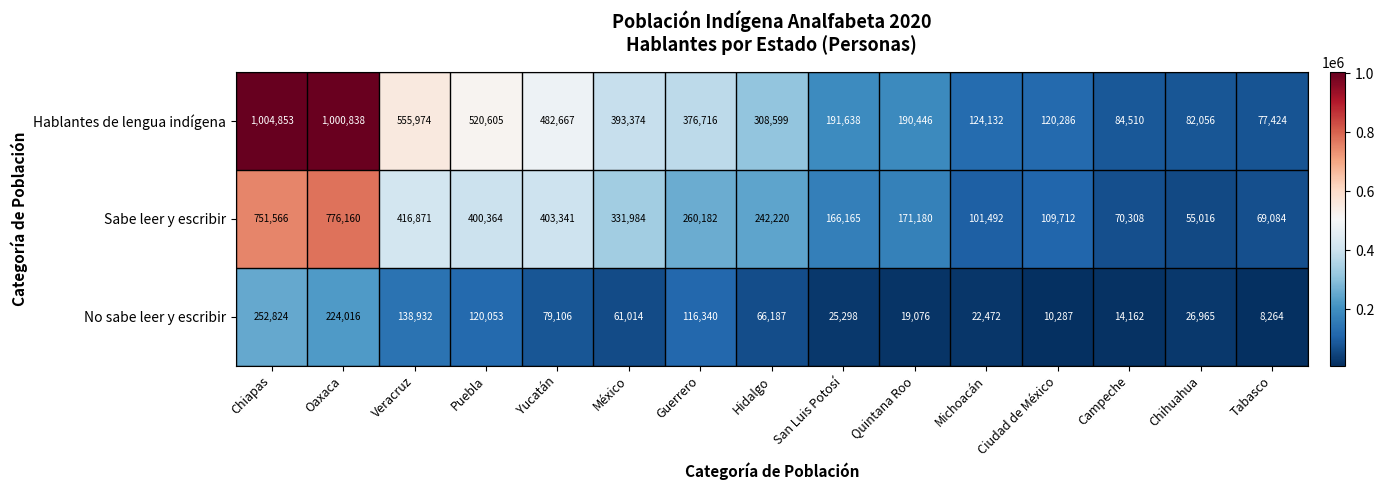

Which label corresponds to the largest value in the chart?

Chiapas